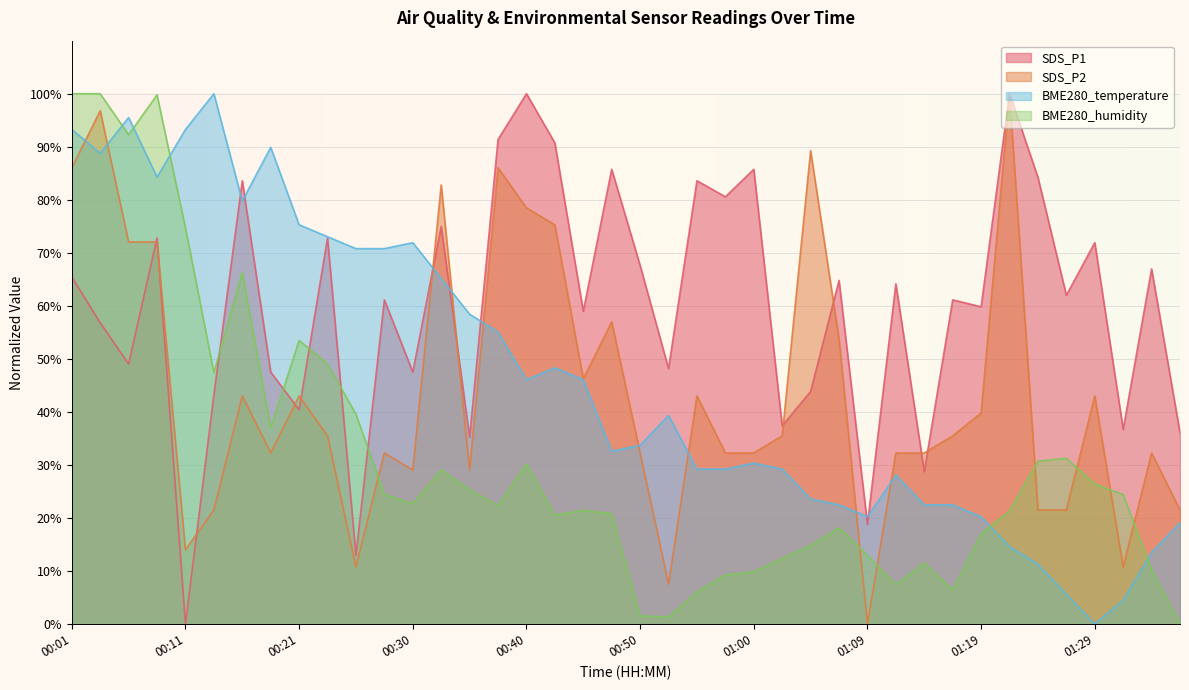

What is the label of the 24th point from the left?

00:57